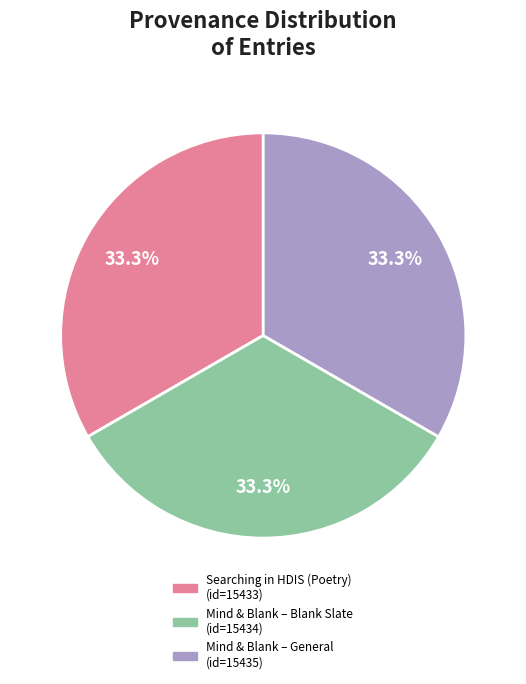

Is there any slice that represents more than half of the pie?

No